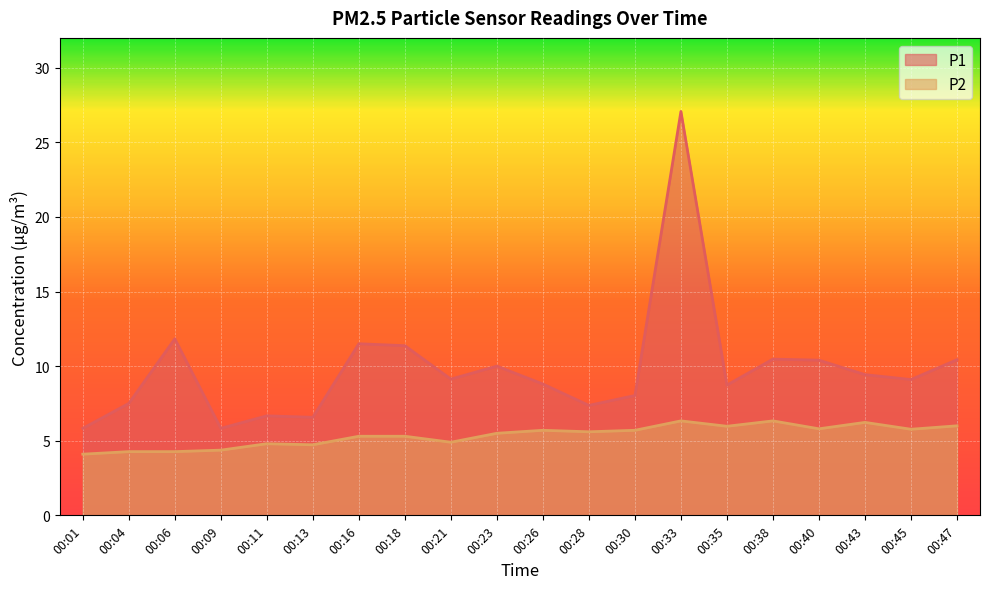

Count the number of data series in this chart.

2